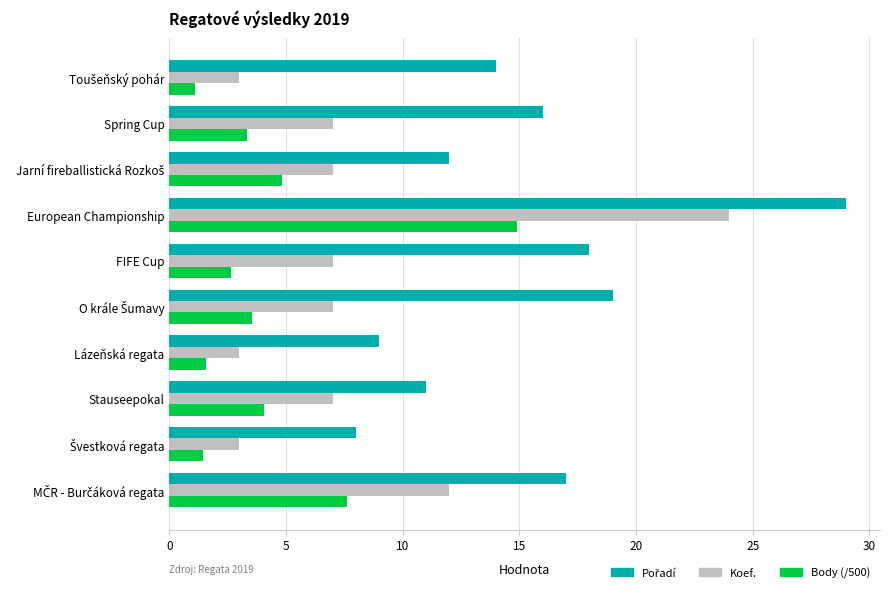

What is the sum of all Koef. values?

80.0